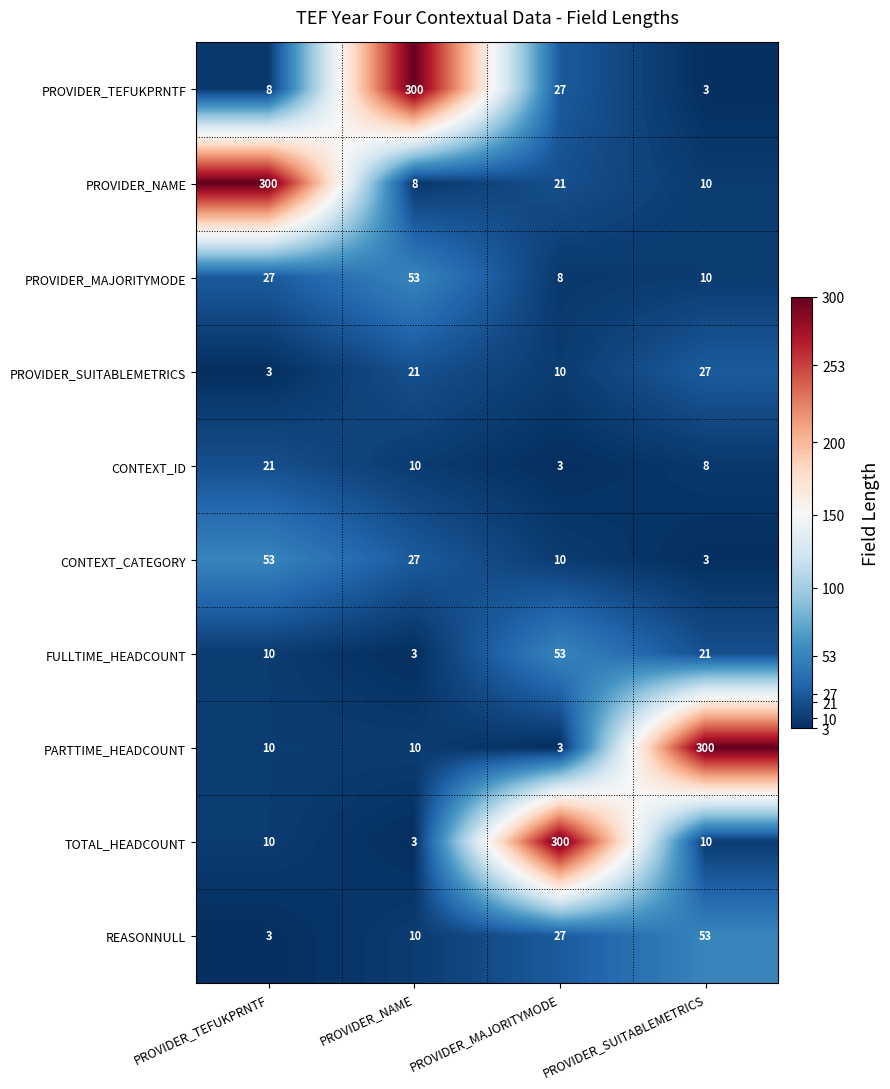

At which label does PROVIDER_SUITABLEMETRICS reach its peak?

PROVIDER_SUITABLEMETRICS